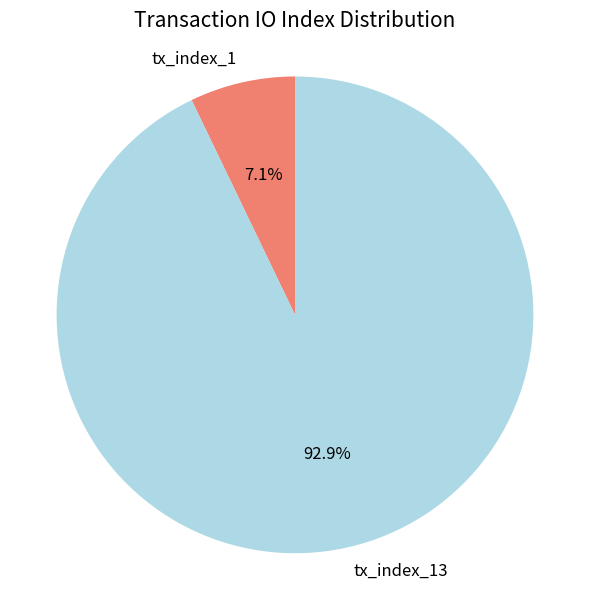

Which slice is the smallest?

tx_index_1